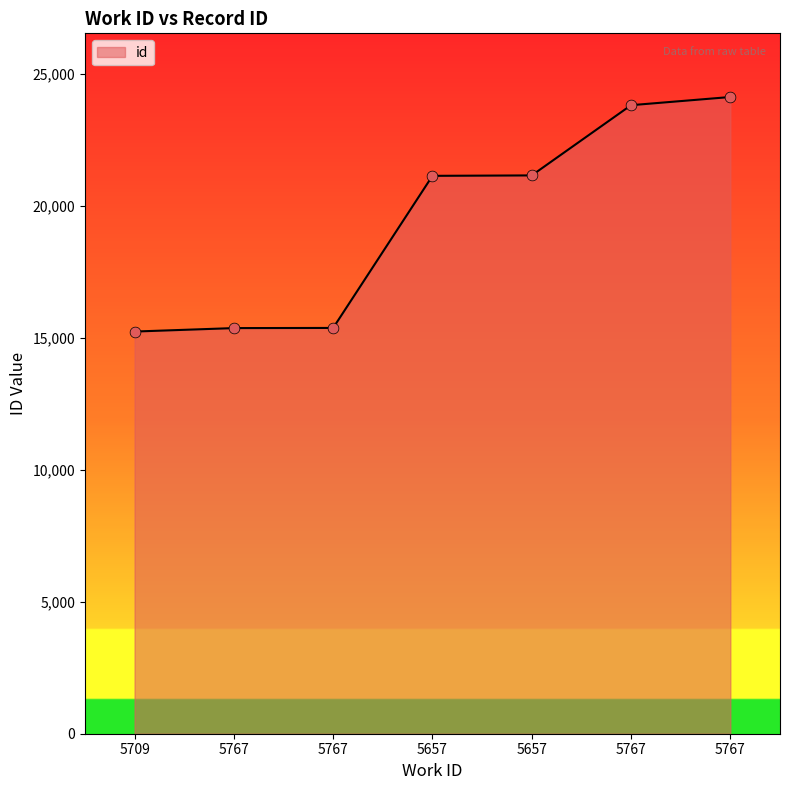

Which has a higher value, 5709 or 5767?

5767